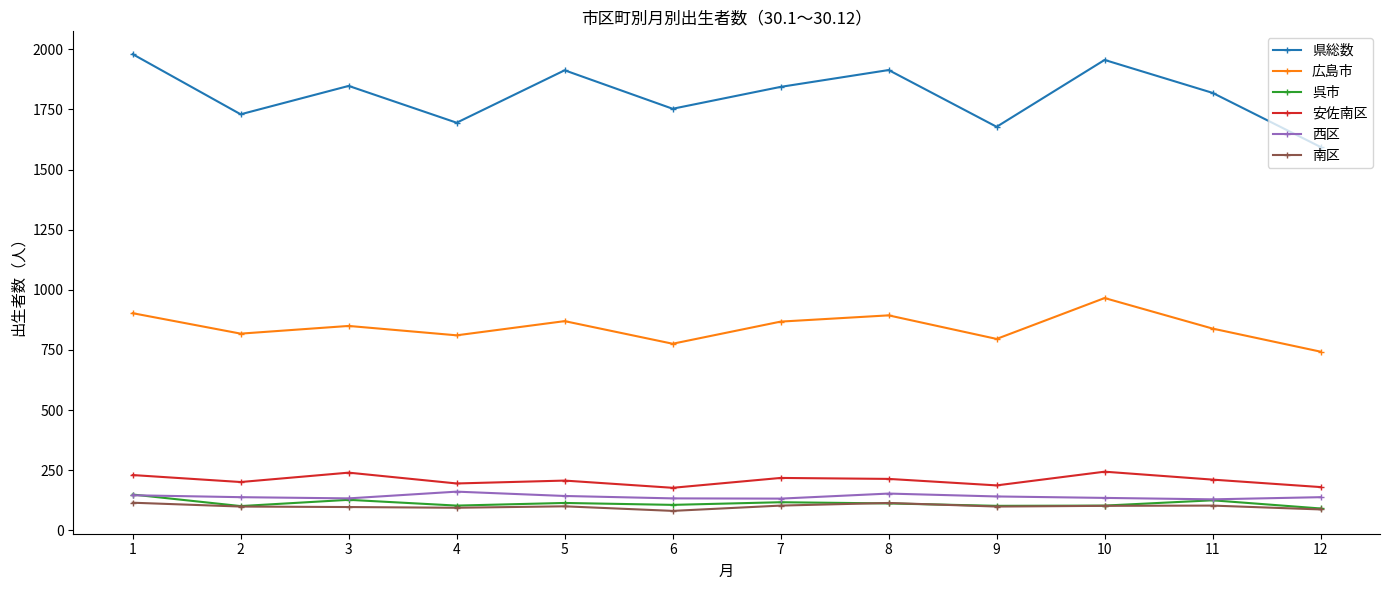

True or false: 南区 and 県総数 cross at least once.

False